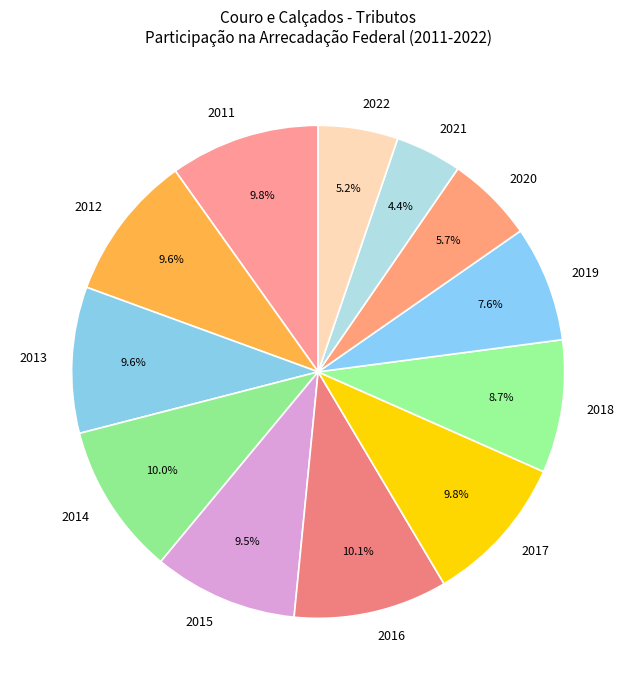

To the nearest percent, what portion does 2011 represent?

10%